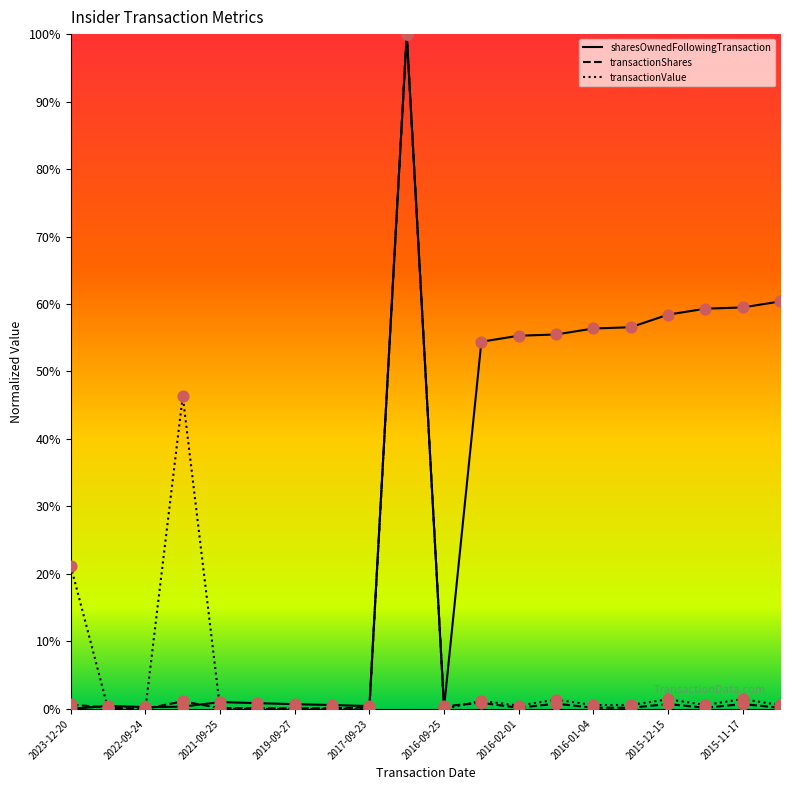

What are all the series names shown in the legend?

sharesOwnedFollowingTransaction, transactionShares, transactionValue